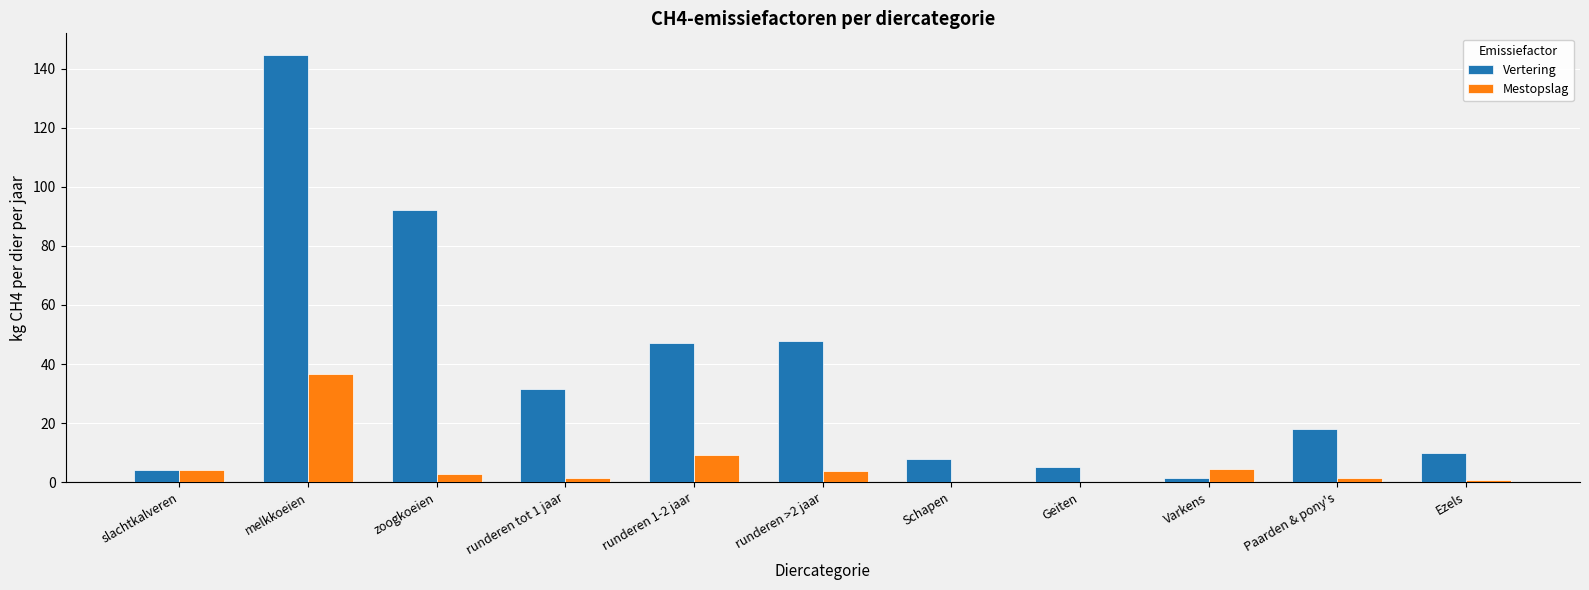

True or false: Mestopslag has a value of 9.4 at runderen 1-2 jaar.

True